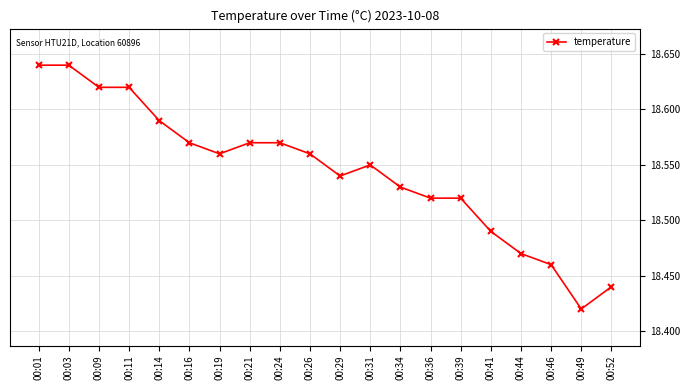

The value at 00:21 is 8.0. True or false?

False